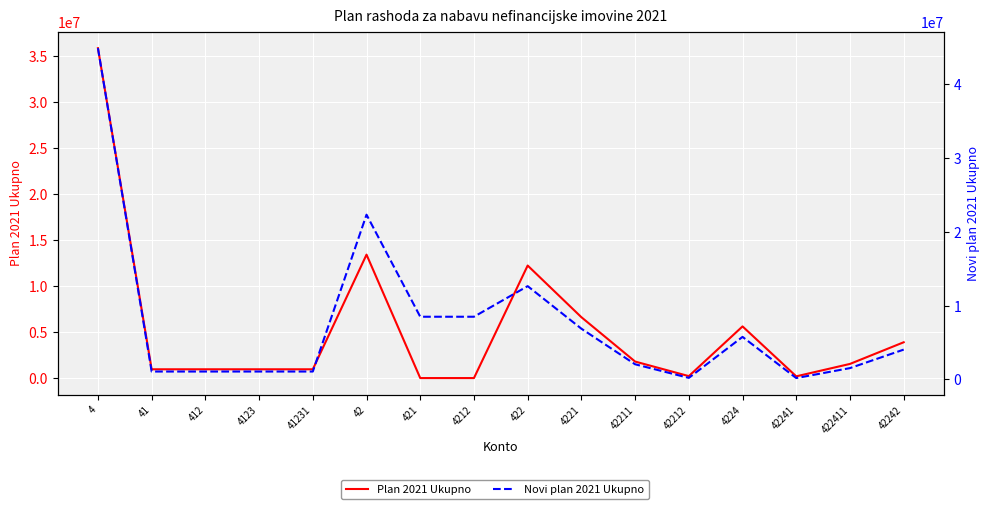

Which series has the largest total across all categories?

Novi plan 2021 Ukupno